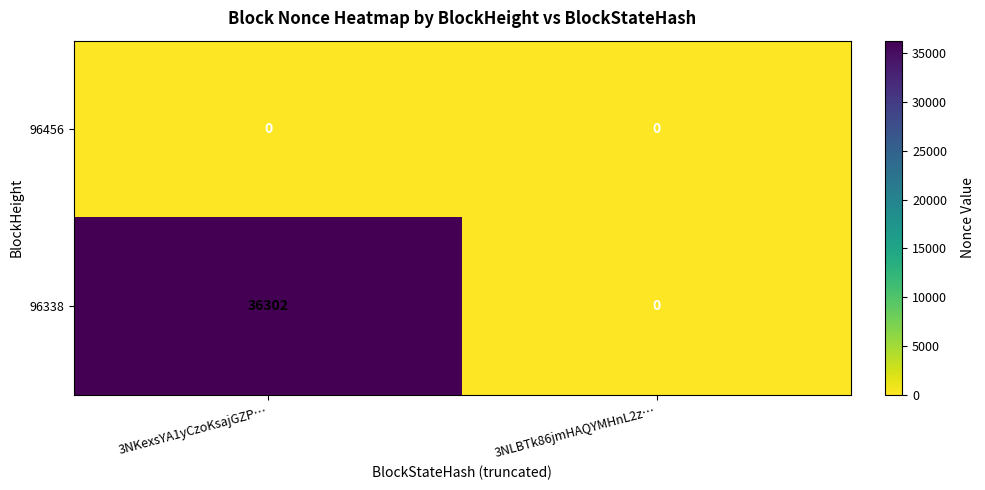

Which series has the largest range (max minus min)?

96338